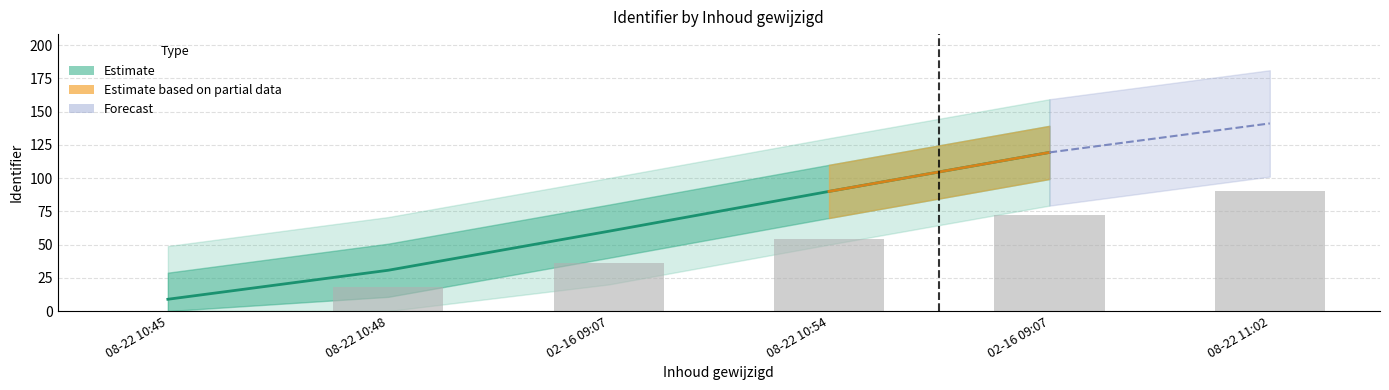

What is the difference between the maximum and minimum values?

90